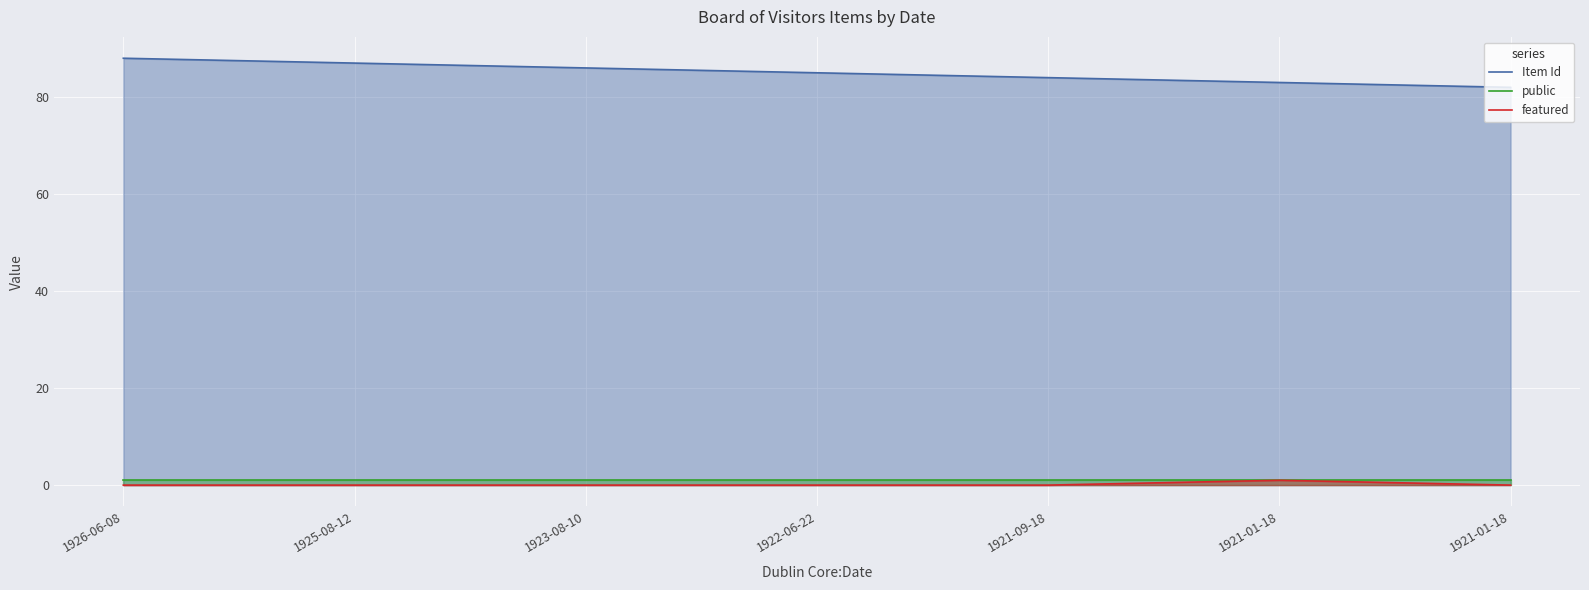

What is the total value across all series at 1926-06-08?

89